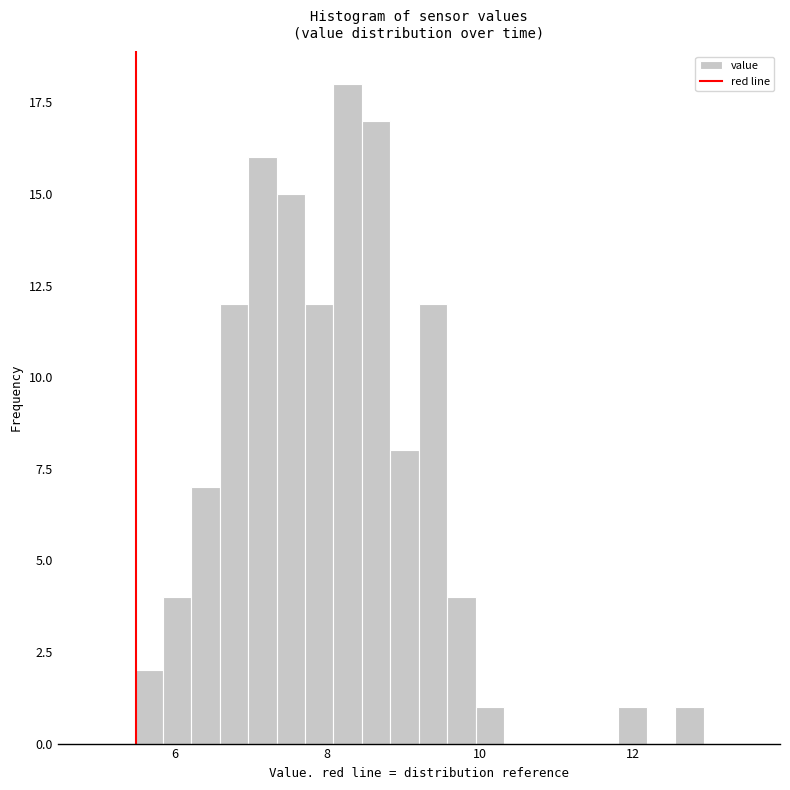

Around what value on the x-axis is the tallest bar? Give the approximate position of its centre, as read against the axis.

8.2